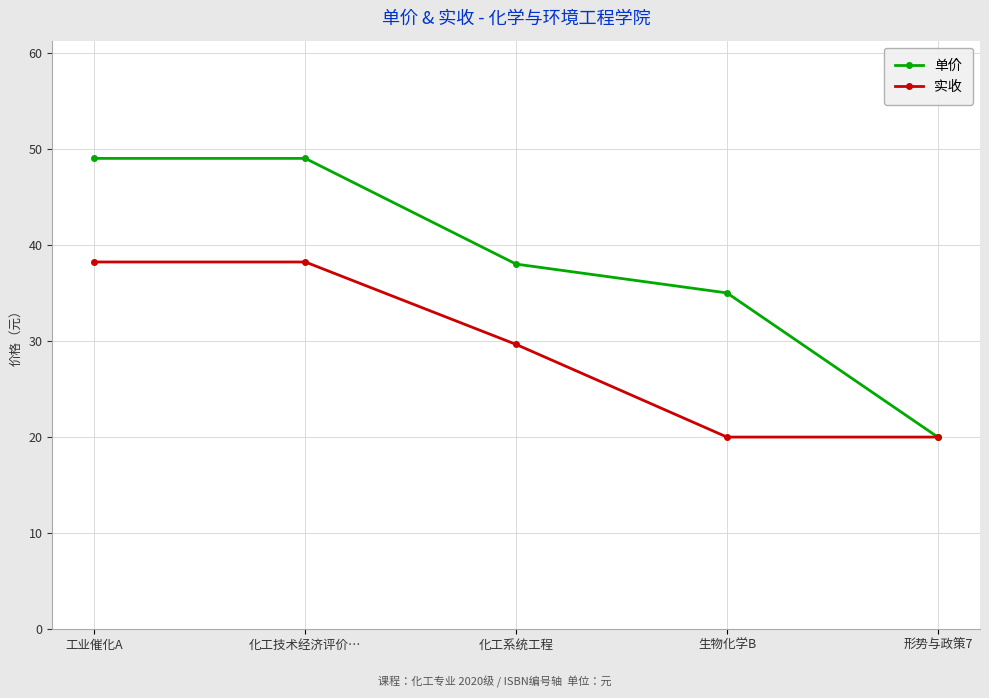

Is it true that 单价 equals 38.0 at 化工系统工程?

True